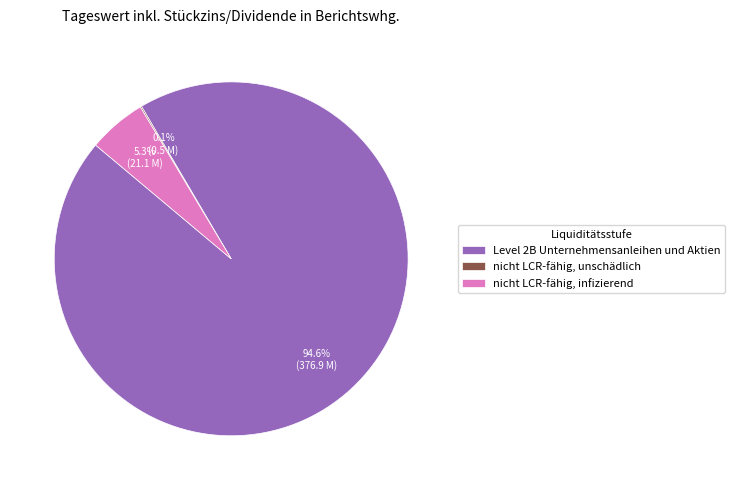

What percentage is NOT represented by Level 2B Unternehmensanleihen und Aktien?

5.4%